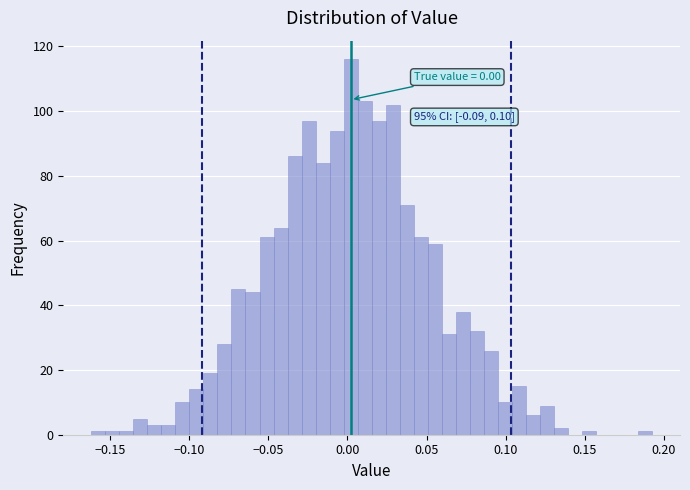

Read against the x-axis, roughly where is the centre of the tallest bar?

0.000